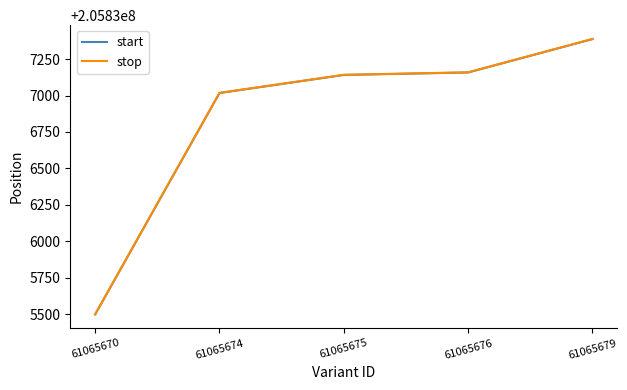

At which category is the sum across all series the highest?

61065679